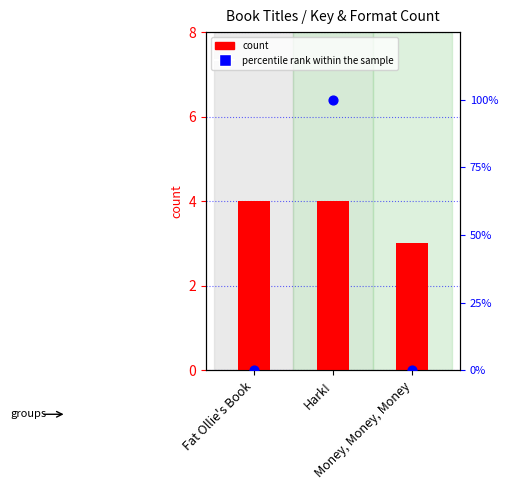

Which series has the largest total across all categories?

percentile rank within the sample